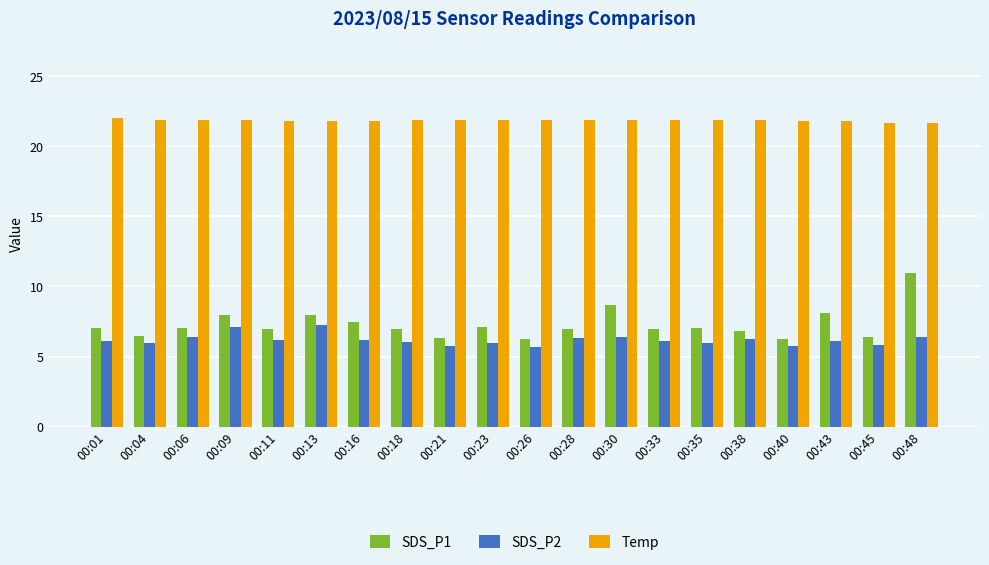

How many bars are there in each group?

3